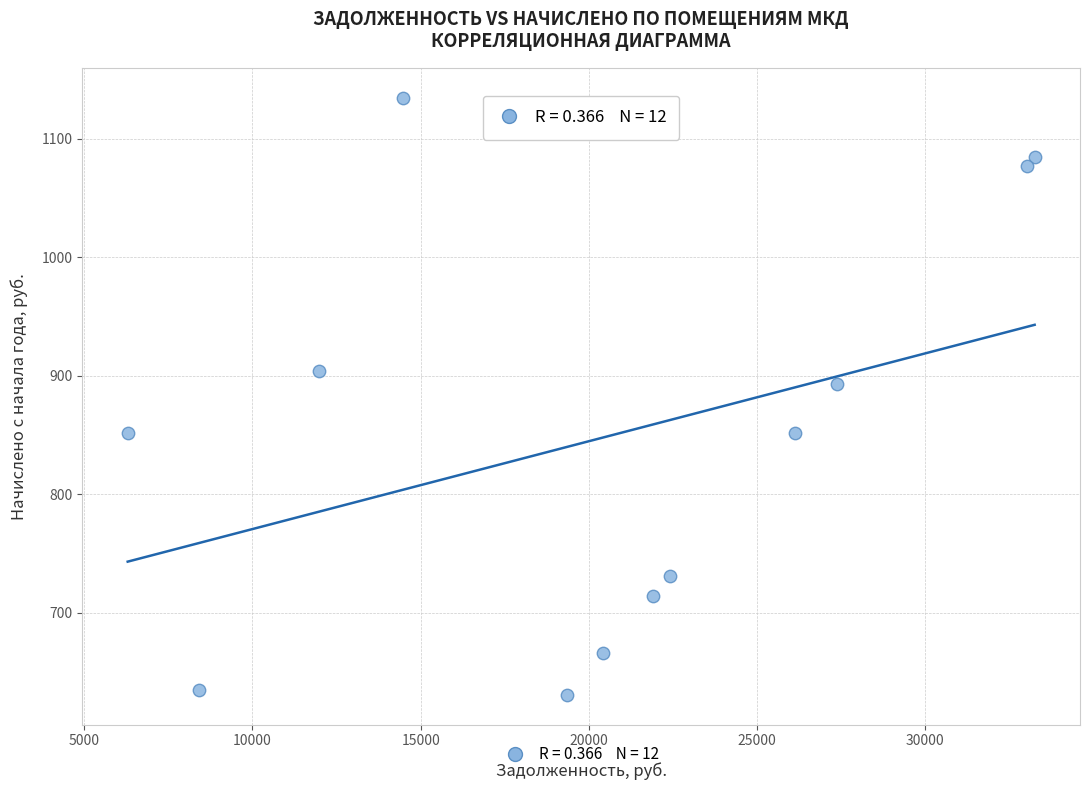

What Y value in the scatter plot is closest to 882?

892.8